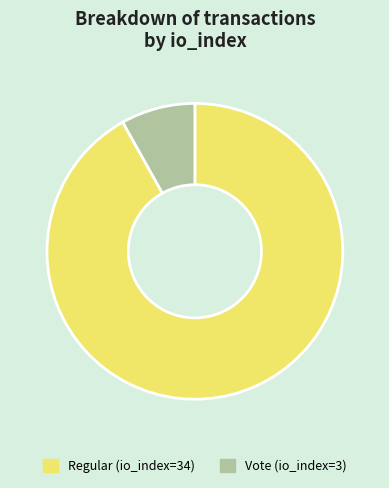

Approximately how many times larger is the value at Vote (io_index=3) compared to Regular (io_index=34)?

0.1